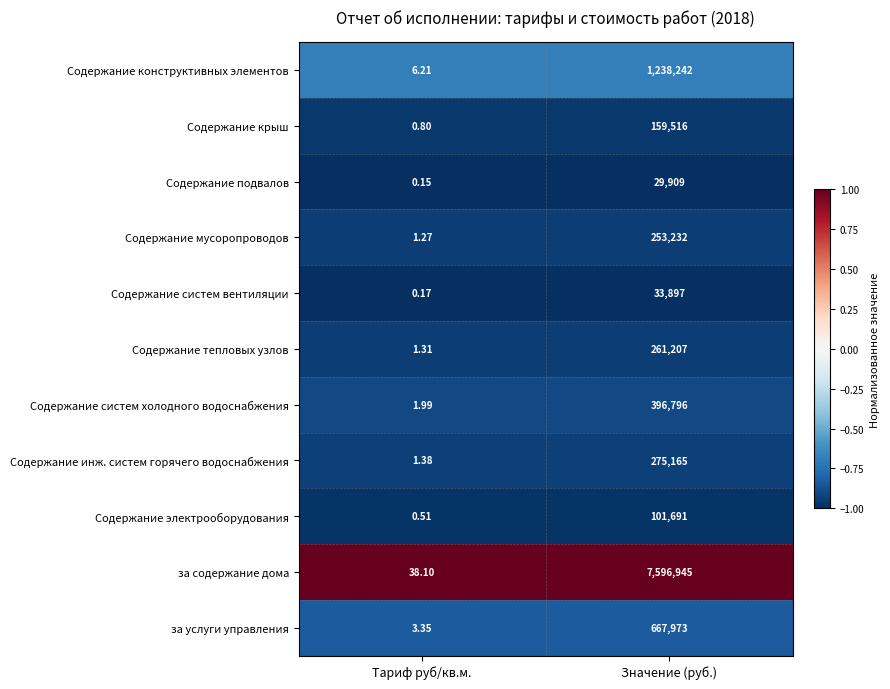

List the series in order of their peak value, highest first.

за содержание дома, Содержание конструктивных элементов, за услуги управления, Содержание систем холодного водоснабжения, Содержание инж. систем горячего водоснабжения, Содержание тепловых узлов, Содержание мусоропроводов, Содержание крыш, Содержание электрооборудования, Содержание систем вентиляции, Содержание подвалов